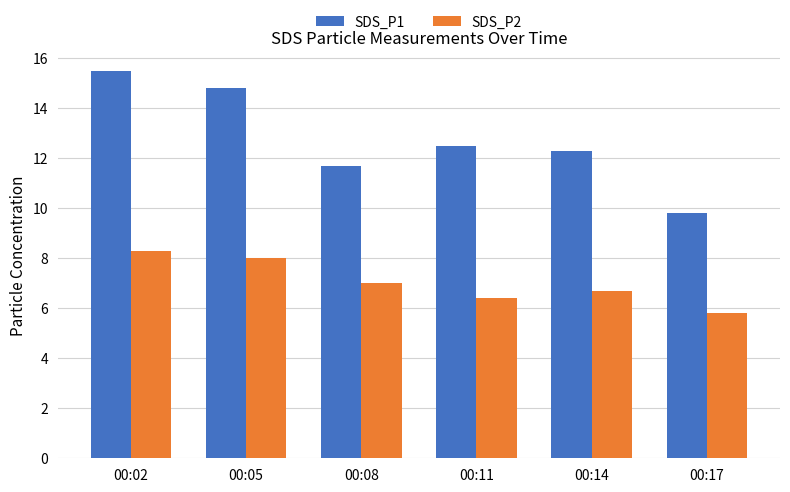

Are the bars grouped side by side (vs. stacked)?

Yes